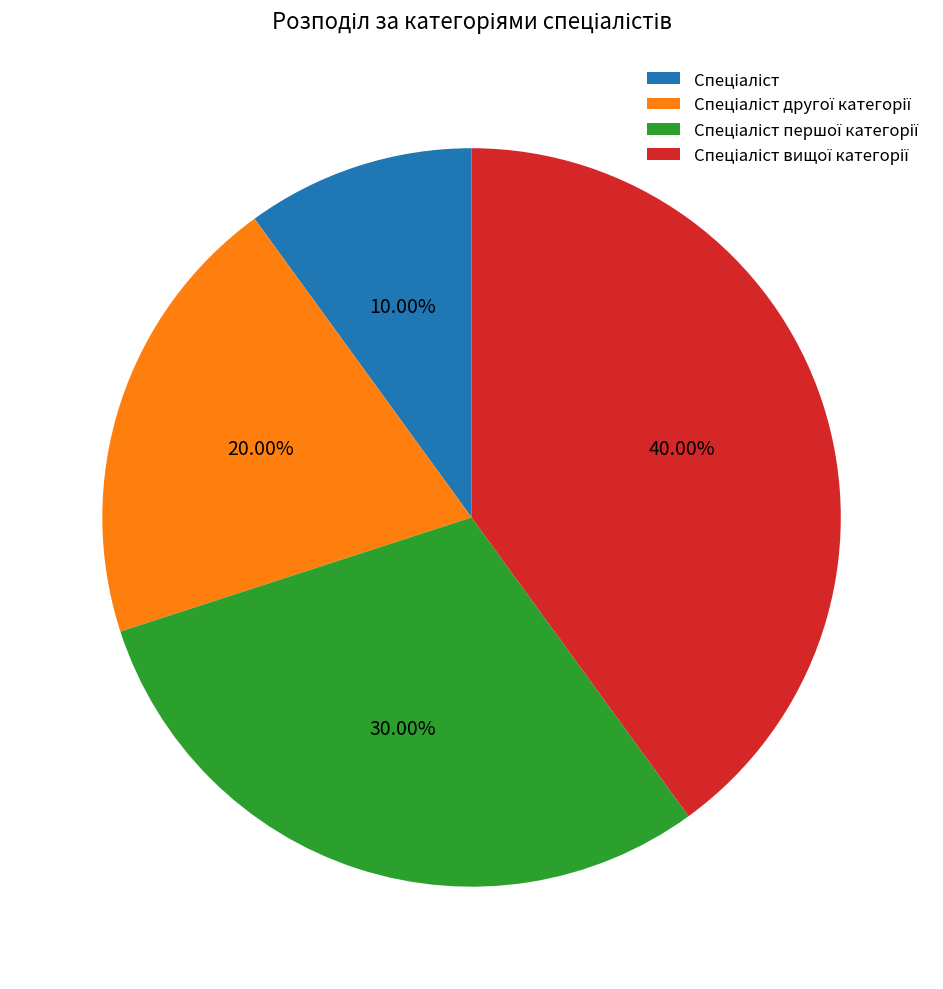

Does any single category account for the majority?

No